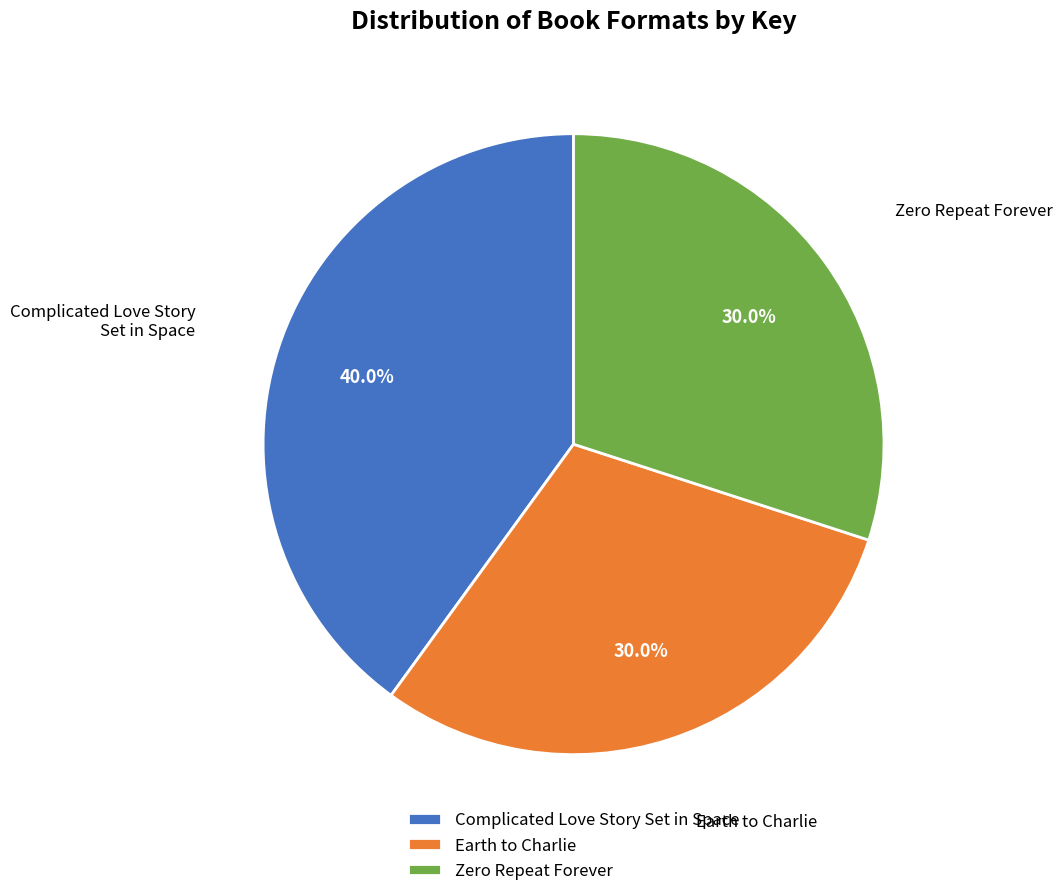

Between Complicated Love Story Set in Space and Zero Repeat Forever, which is larger?

Complicated Love Story Set in Space